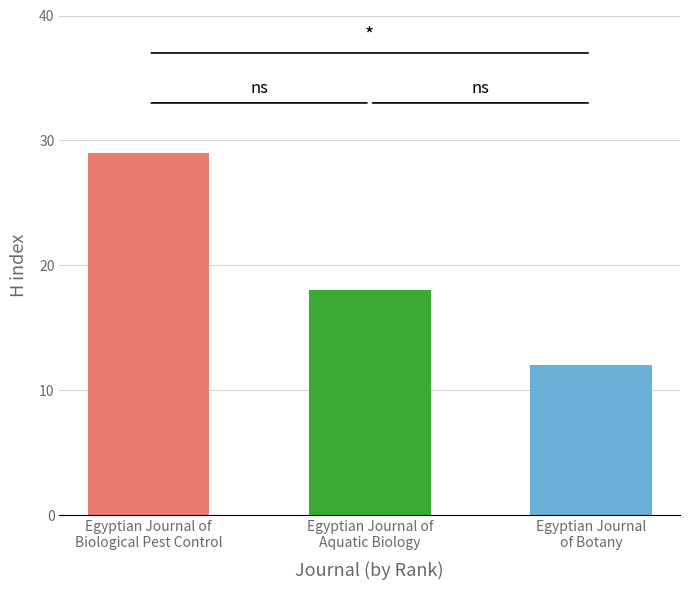

How many values are below 18?

1